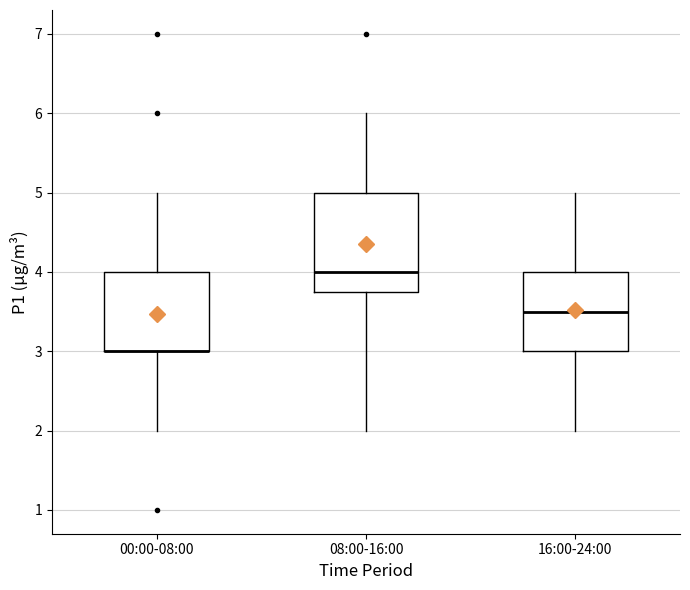

Where does the median line of the box for 08:00-16:00 sit on the y-axis? The values are not printed on the chart, so give them approximately, as read against the axis.

4.0